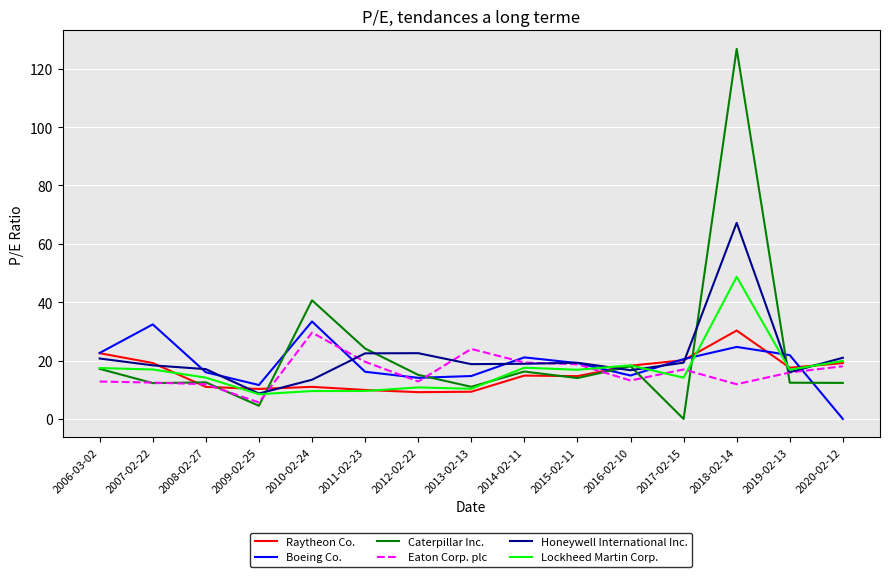

What is the maximum value shown in the chart?

126.8